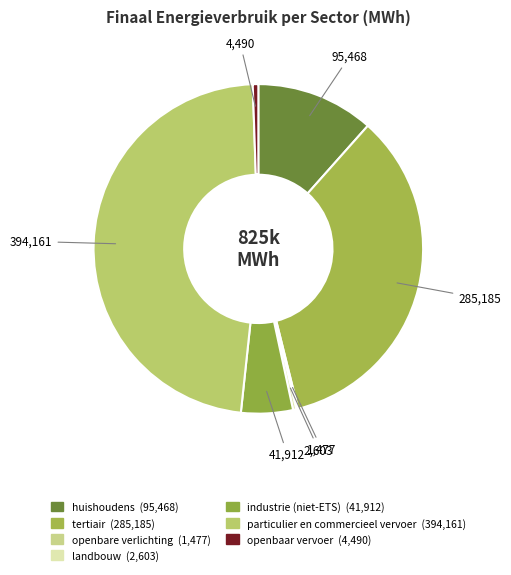

How much of the chart is everything except particulier en commercieel vervoer?

52.2%